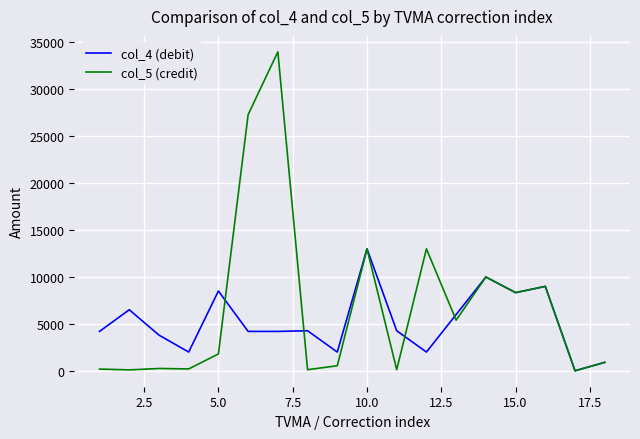

What are all the series names shown in the legend?

col_4 (debit), col_5 (credit)